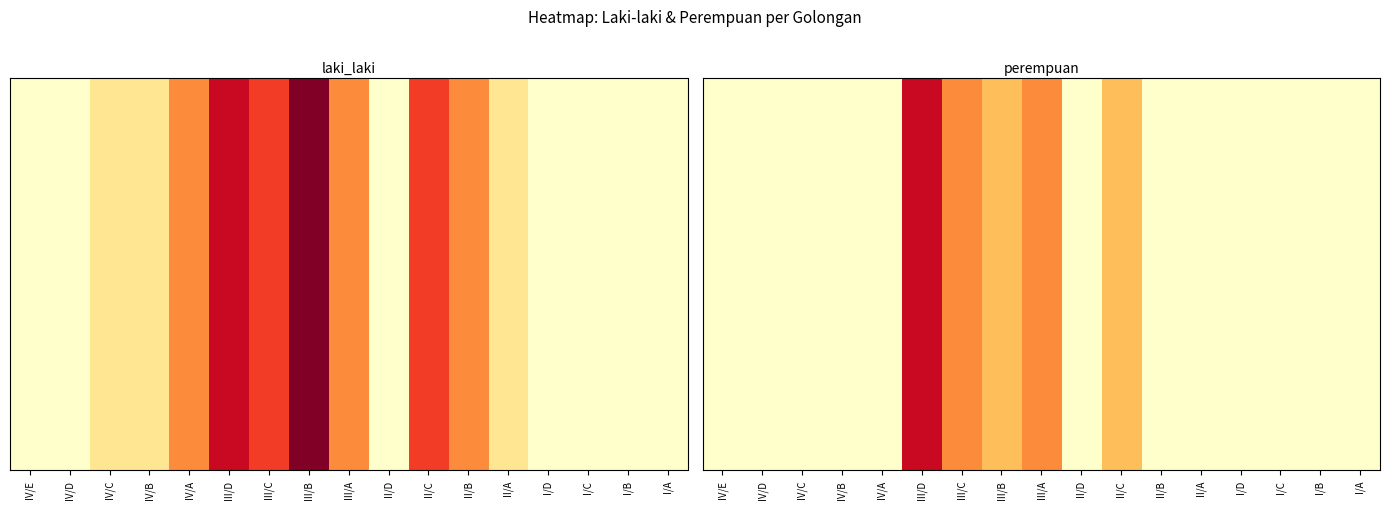

What is the change in value from IV/D to II/C?

+2